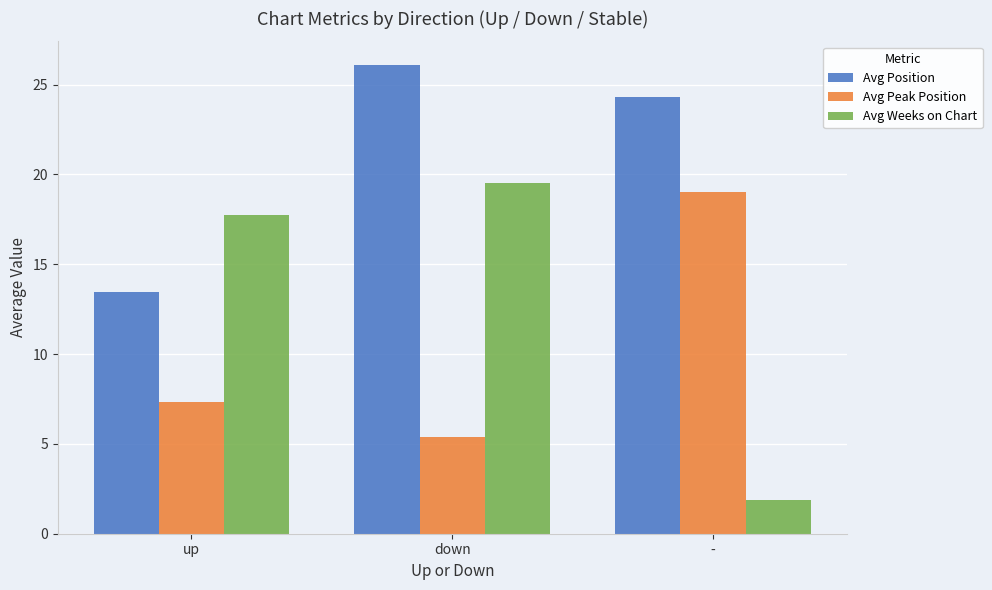

What is the label of the 3rd bar from the right?

up